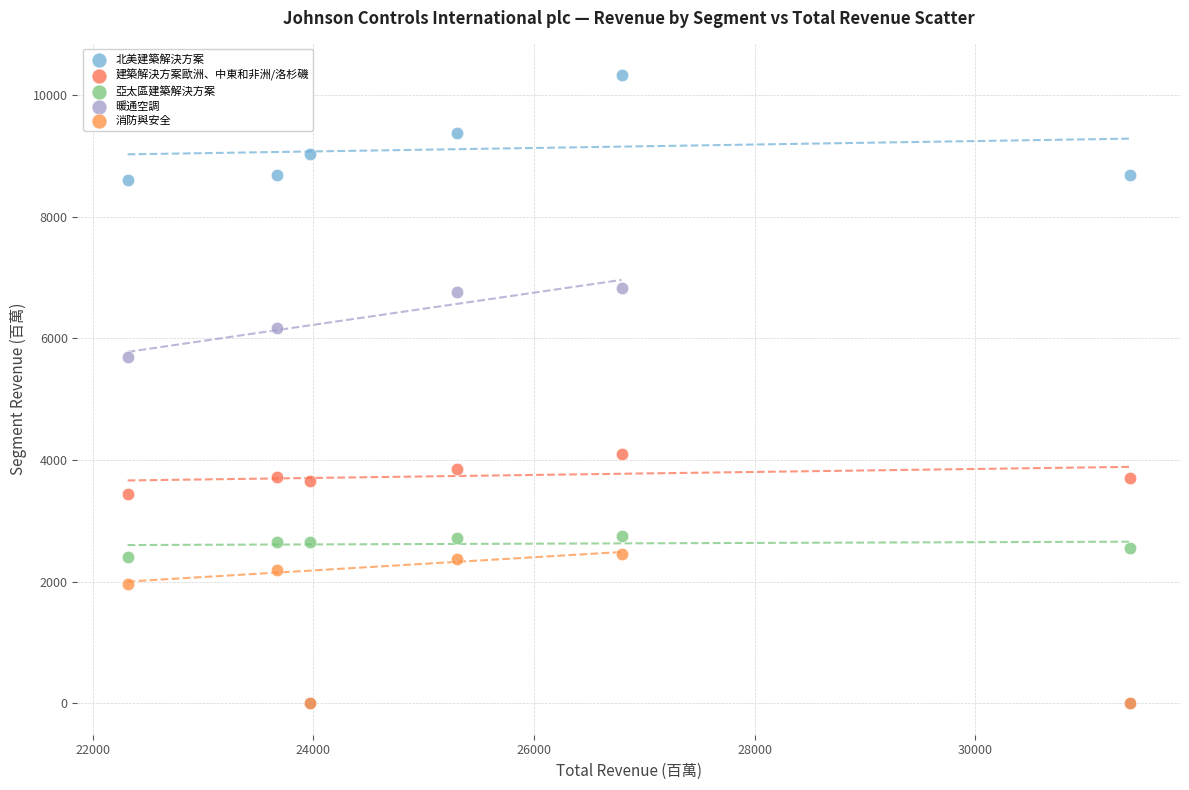

Across all series, what Y value is closest to 5165?

5685